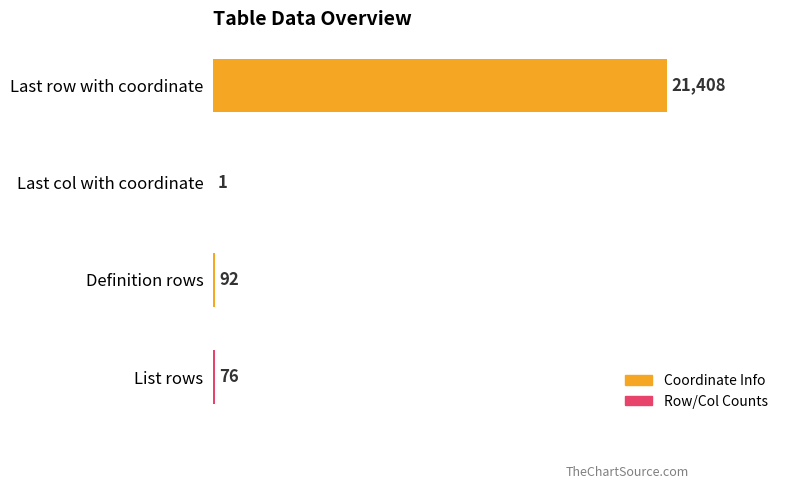

The chart shows a value of 1 at Last col with coordinate. True or false?

True